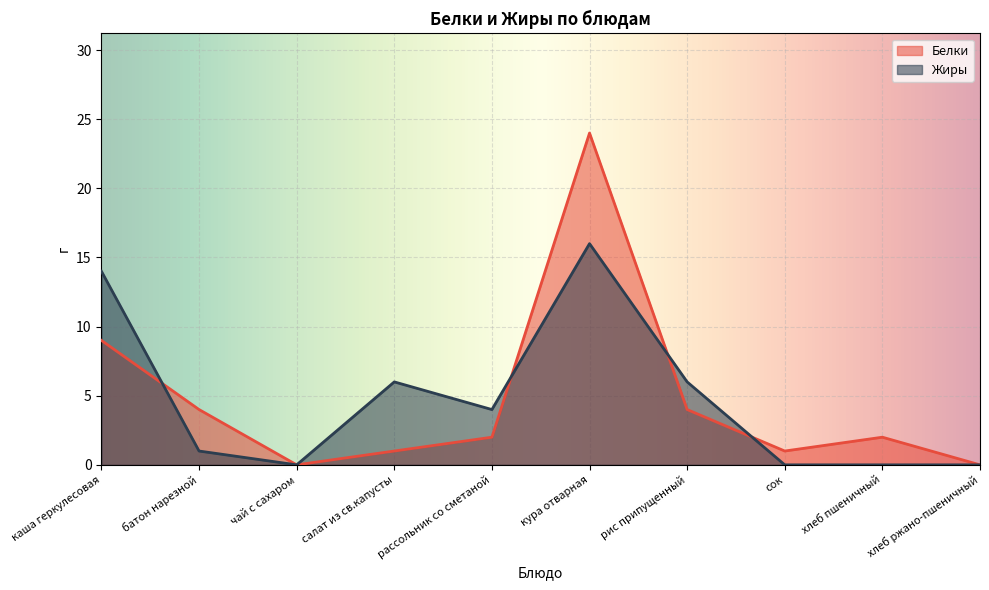

Reading right to left, what are all the values shown in this chart?

Белки: 0	2	1	4	24	2	1	0	4	9
Жиры: 0	0	0	6	16	4	6	0	1	14